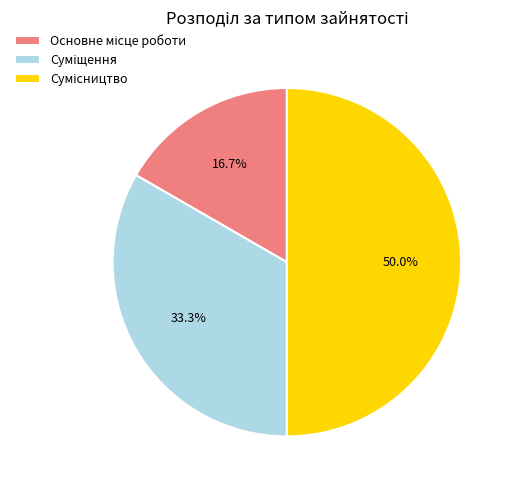

To the nearest percent, what portion does Сумісництво represent?

50%